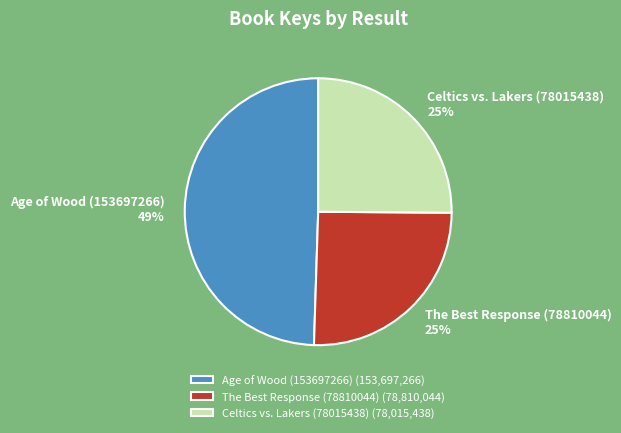

To the nearest percent, what percentage of the pie is Celtics vs. Lakers (78015438)?

25%